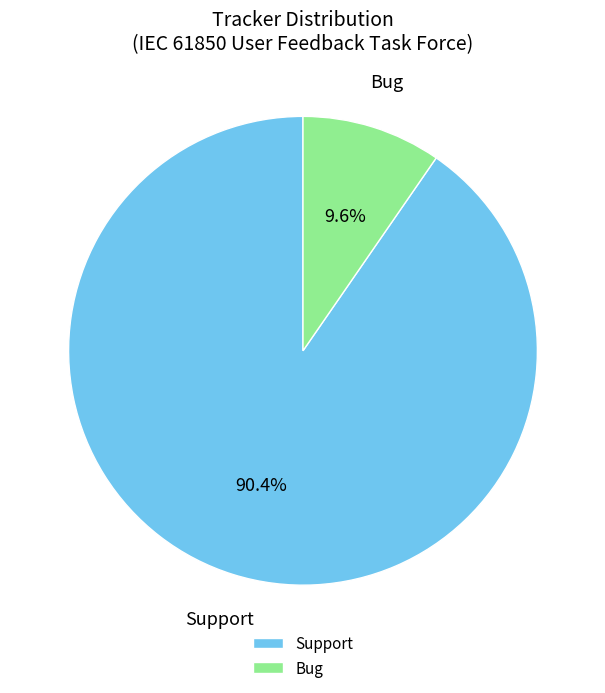

True or false: Bug accounts for 10% of the total.

True